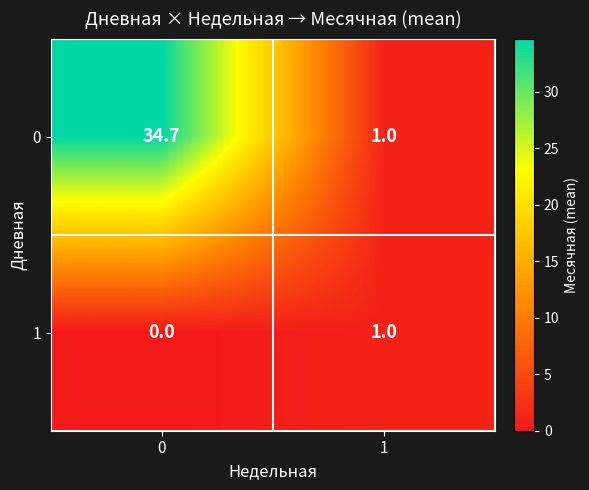

Reading right to left, transcribe all the data shown in this chart.

0: 1=1.0	0=34.7
1: 1=1.0	0=0.0